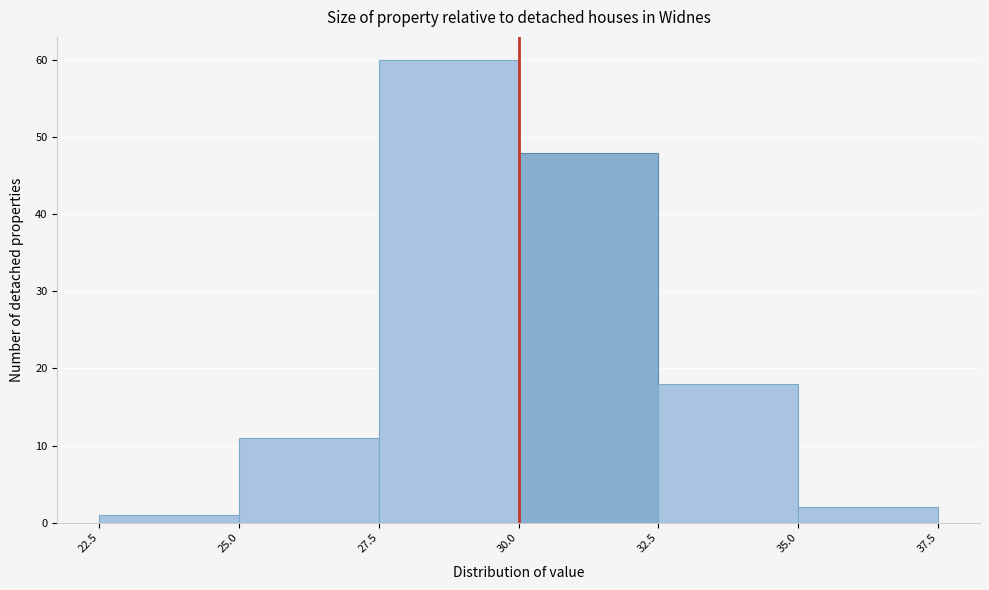

Reading left to right, transcribe this chart: for each bar, give the range it covers on the x-axis and its height. The values are not printed on the chart, so give them approximately, as read against the axis.

22.5 to 25.0: 1
25.0 to 27.5: 11
27.5 to 30.0: 60
30.0 to 32.5: 48
32.5 to 35.0: 18
35.0 to 37.5: 2